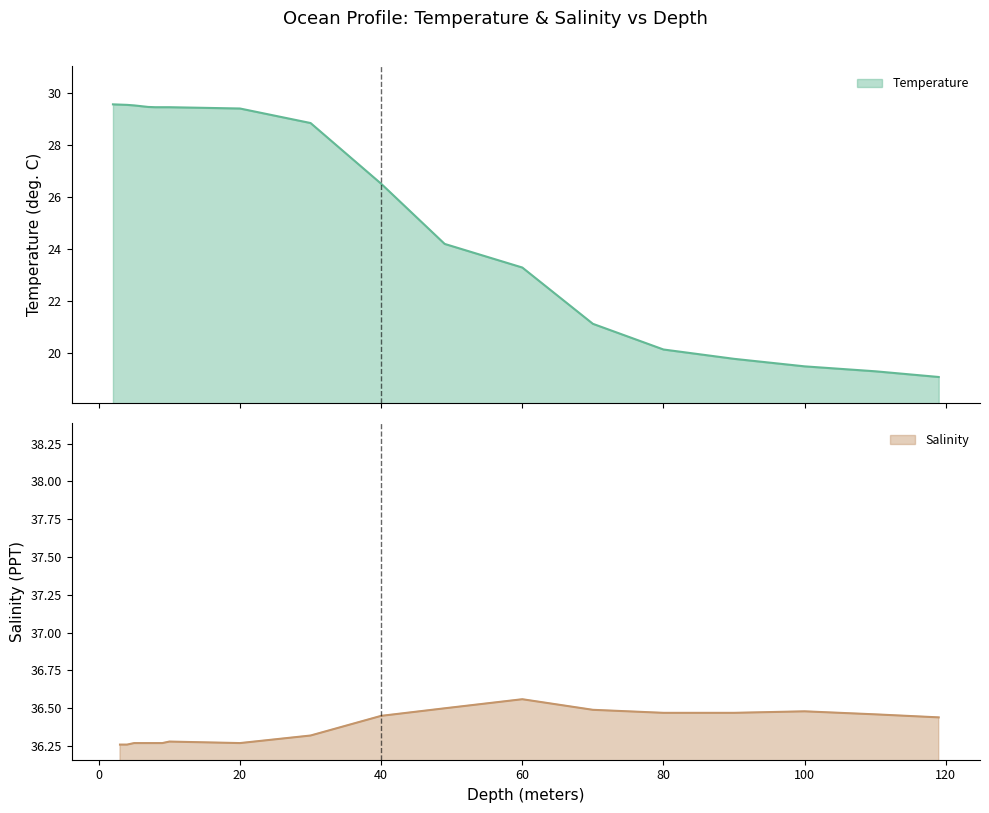

How many categories are shown in the chart?

20